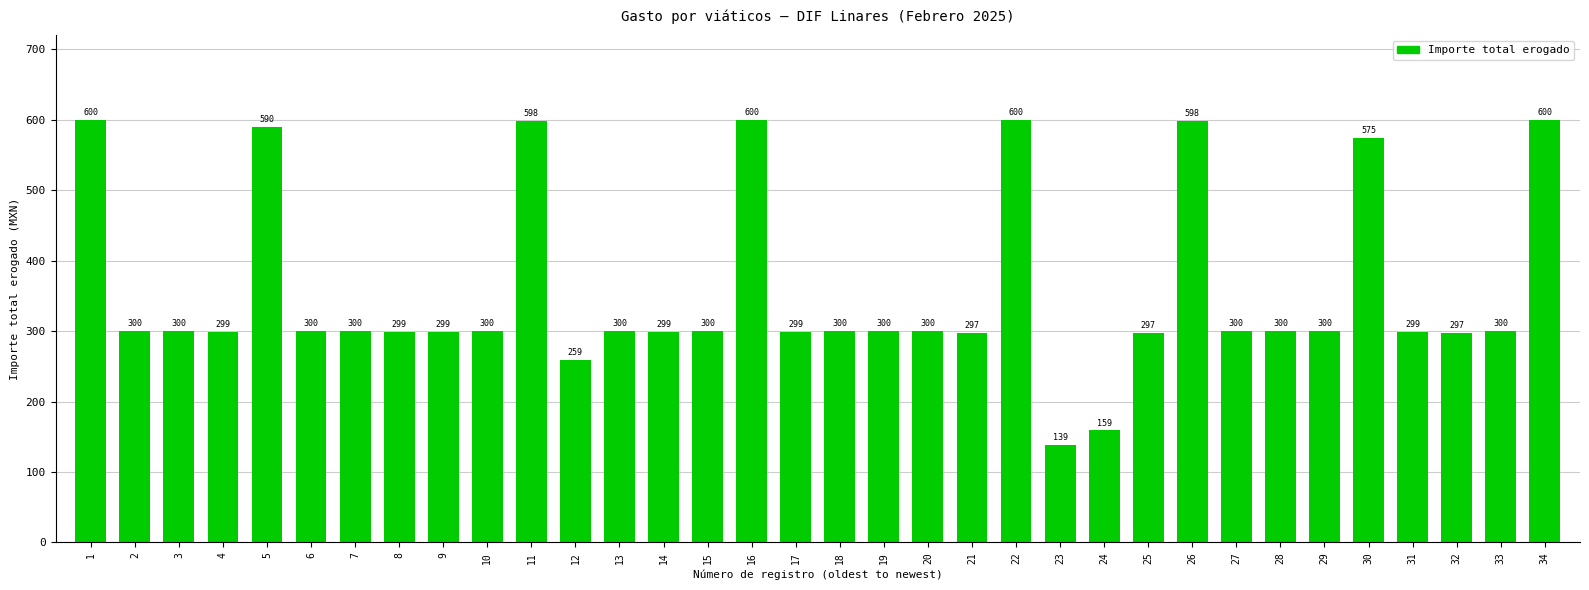

What value does the data have at 21?

297